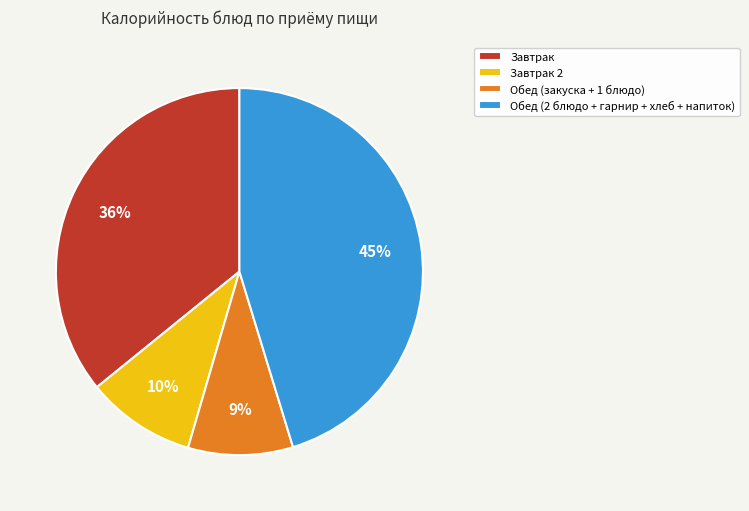

To the nearest percent, what portion does Завтрак represent?

36%